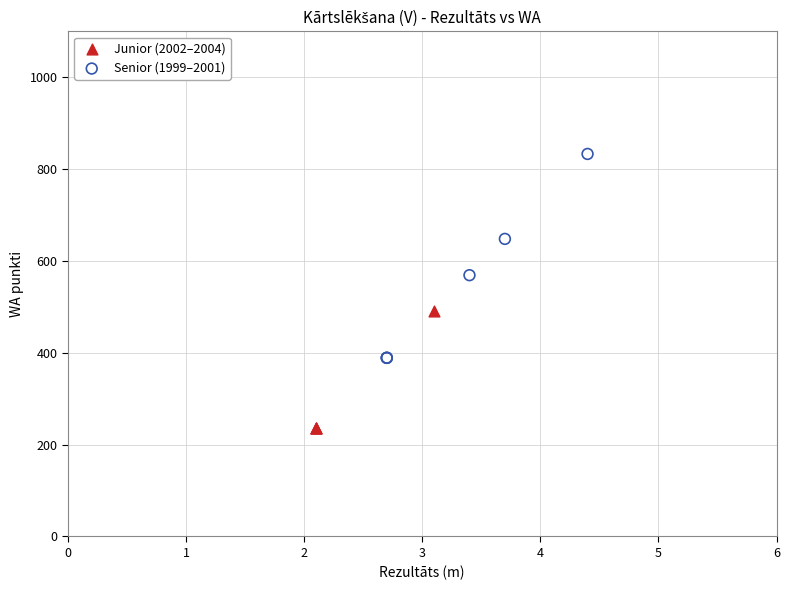

Which series contains the lowest Y value?

Junior (2002–2004)